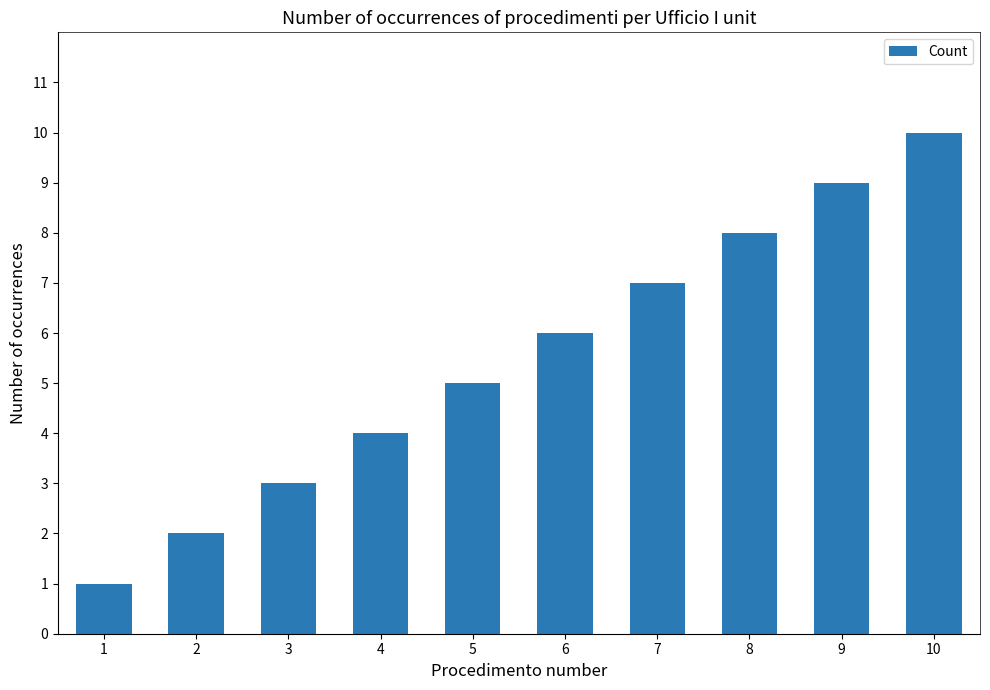

Rank the categories by value from lowest to highest.

1, 2, 3, 4, 5, 6, 7, 8, 9, 10